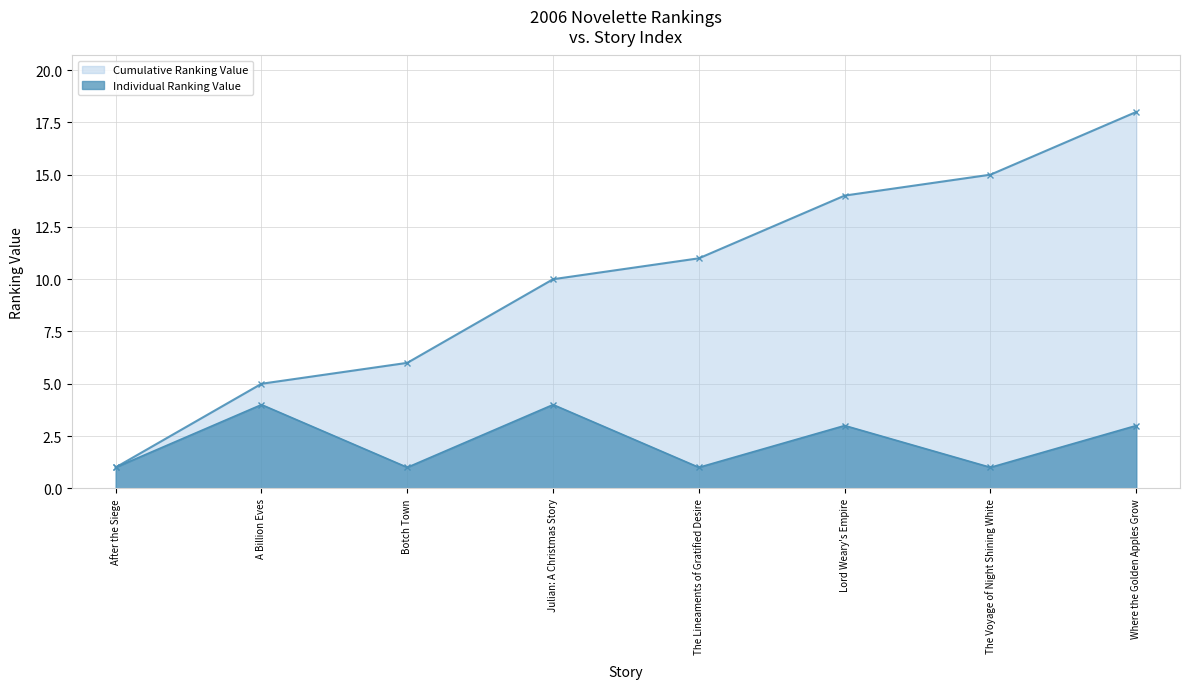

What are all the series names shown in the legend?

Cumulative Ranking Value, Individual Ranking Value